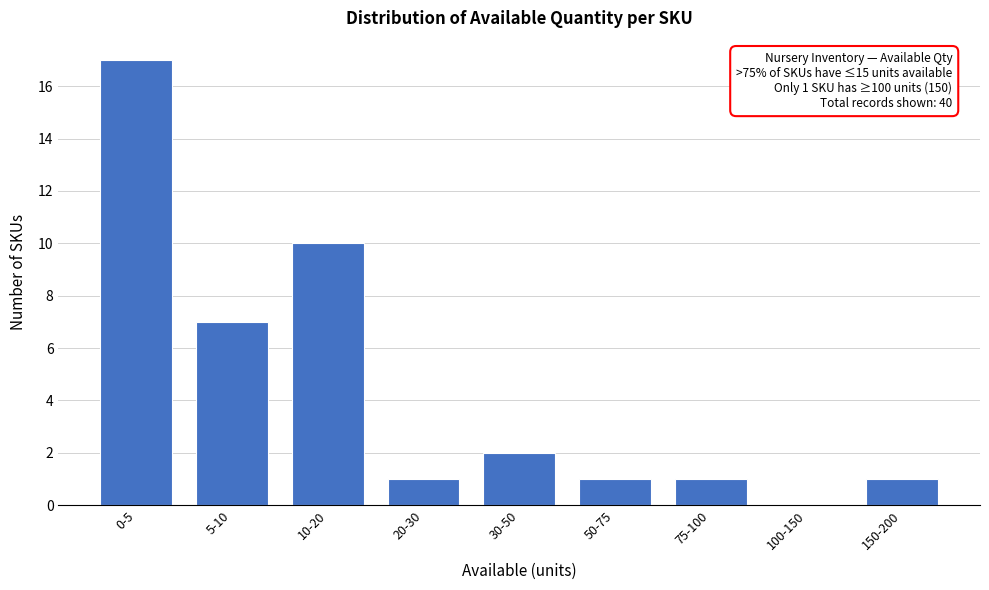

Reading left to right, list all the values displayed in this chart.

0-5=17	5-10=7	10-20=10	20-30=1	30-50=2	50-75=1	75-100=1	100-150=0	150-200=1